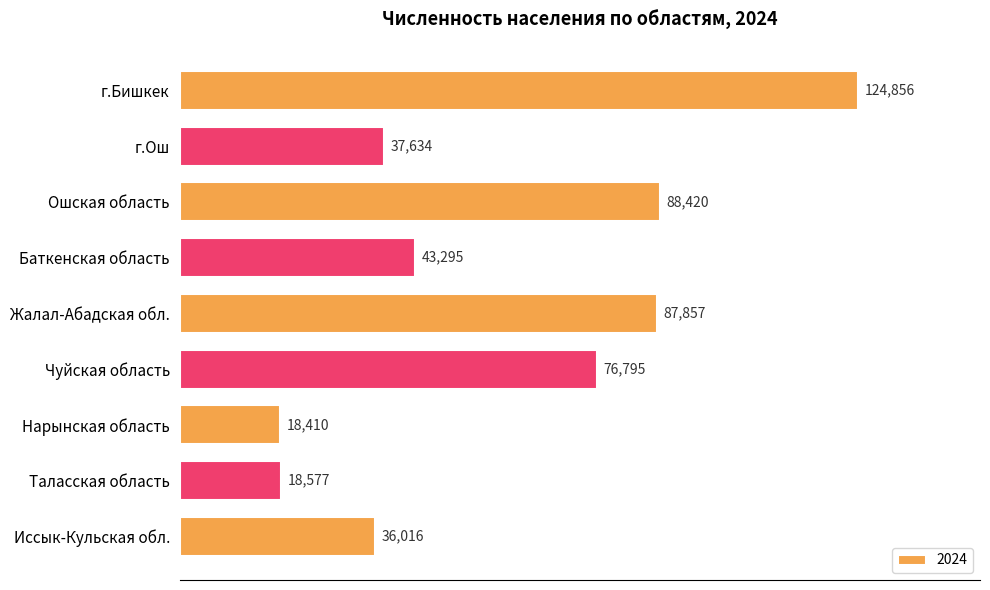

What is the label of the 6th bar from the top?

Чуйская область